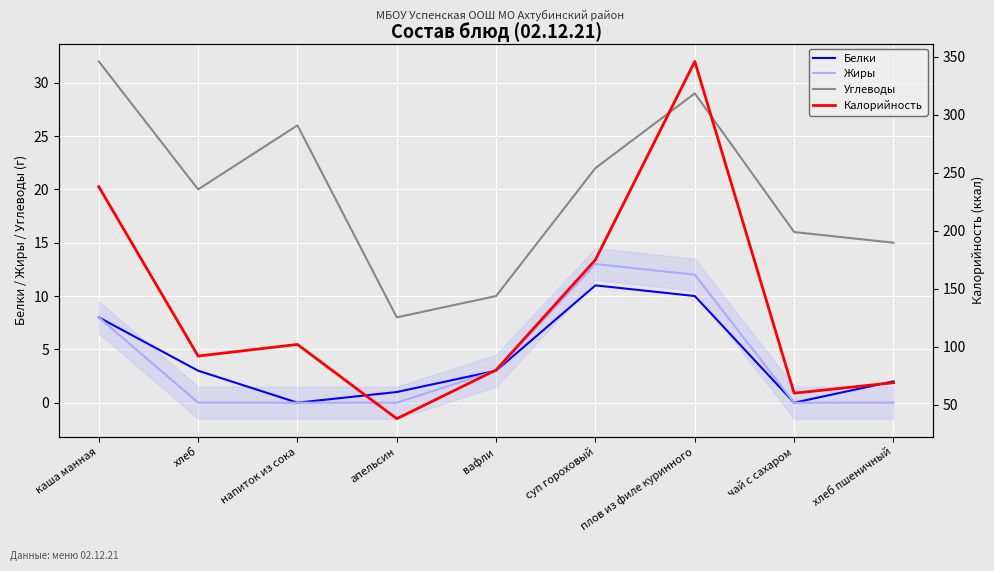

At which category does the chart reach its peak across all series?

плов из филе куринного